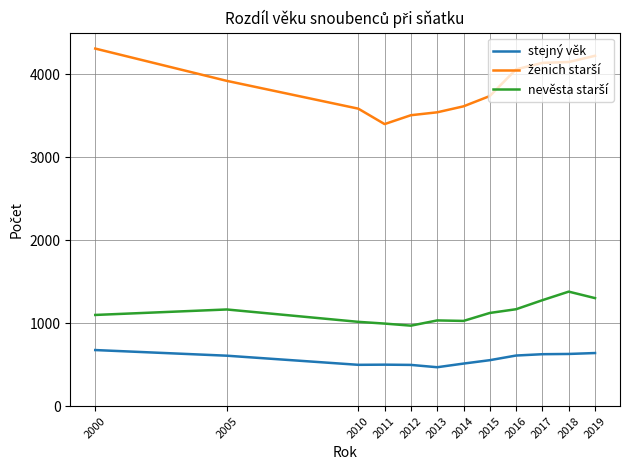

The stejný věk series shows 629 at 2018. True or false?

True